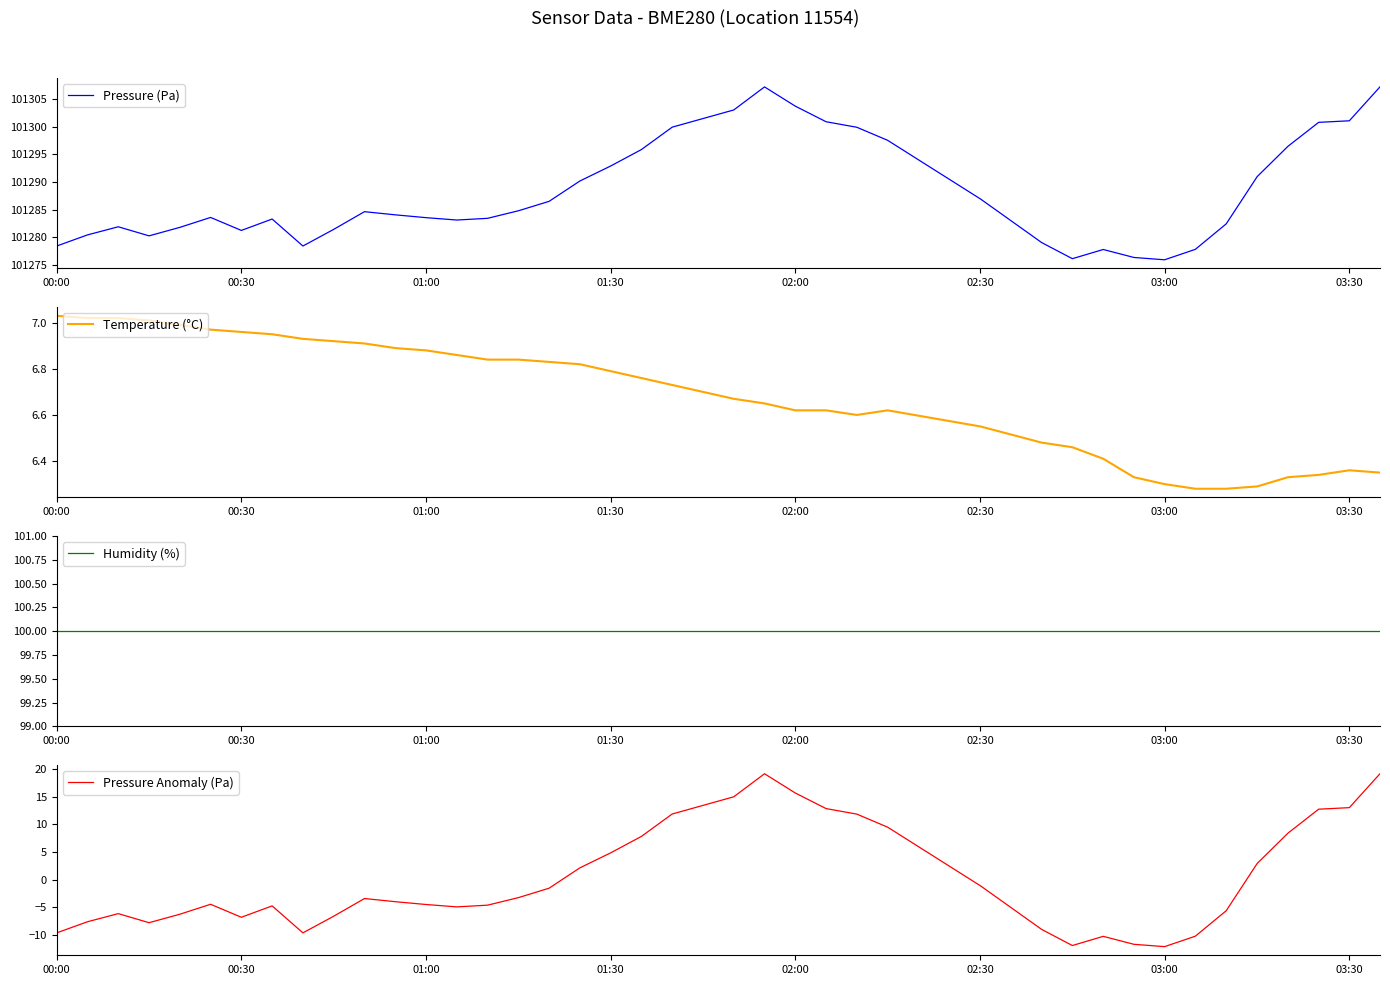

Does the chart have visible grid lines?

No